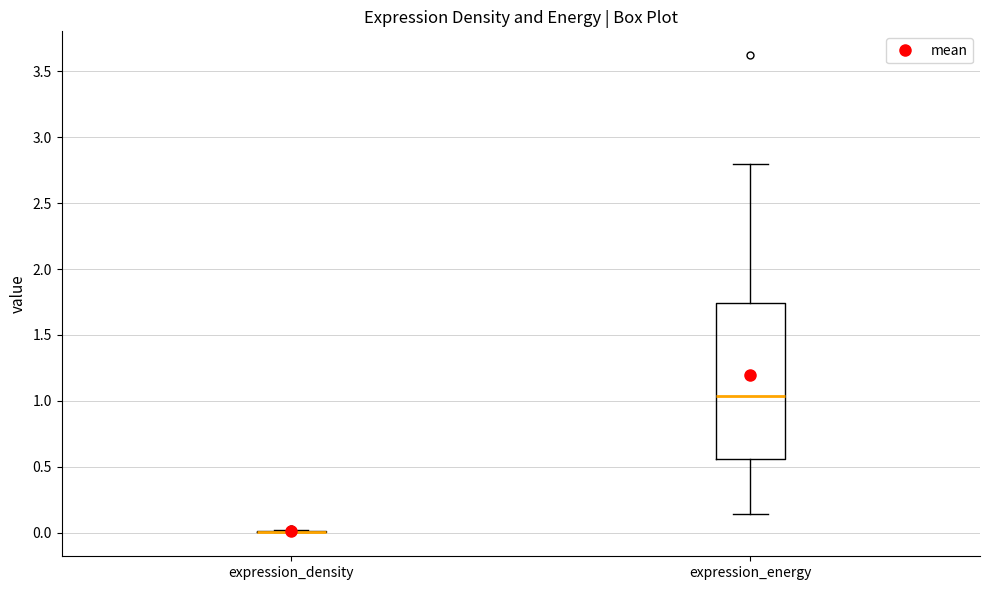

Which box is the tallest, from its lower edge to its upper edge?

expression_energy